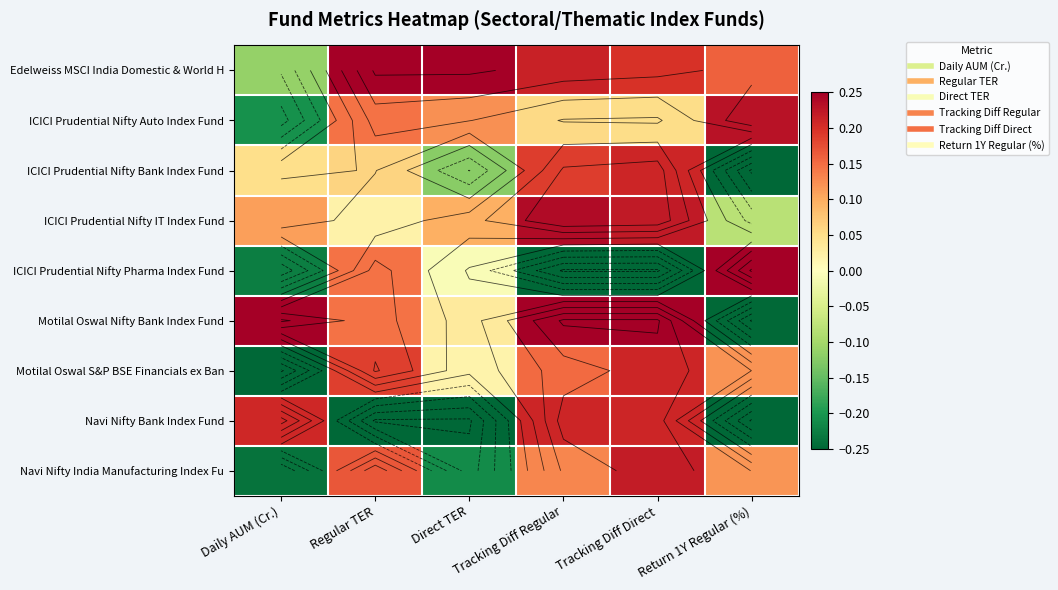

What is the lowest value of the Navi Nifty India Manufacturing Index Fu series?

-0.2